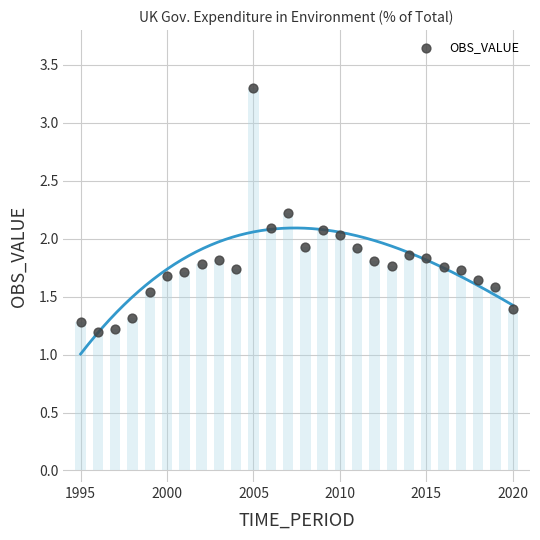

What is the range of X values (max minus min)?

25.0